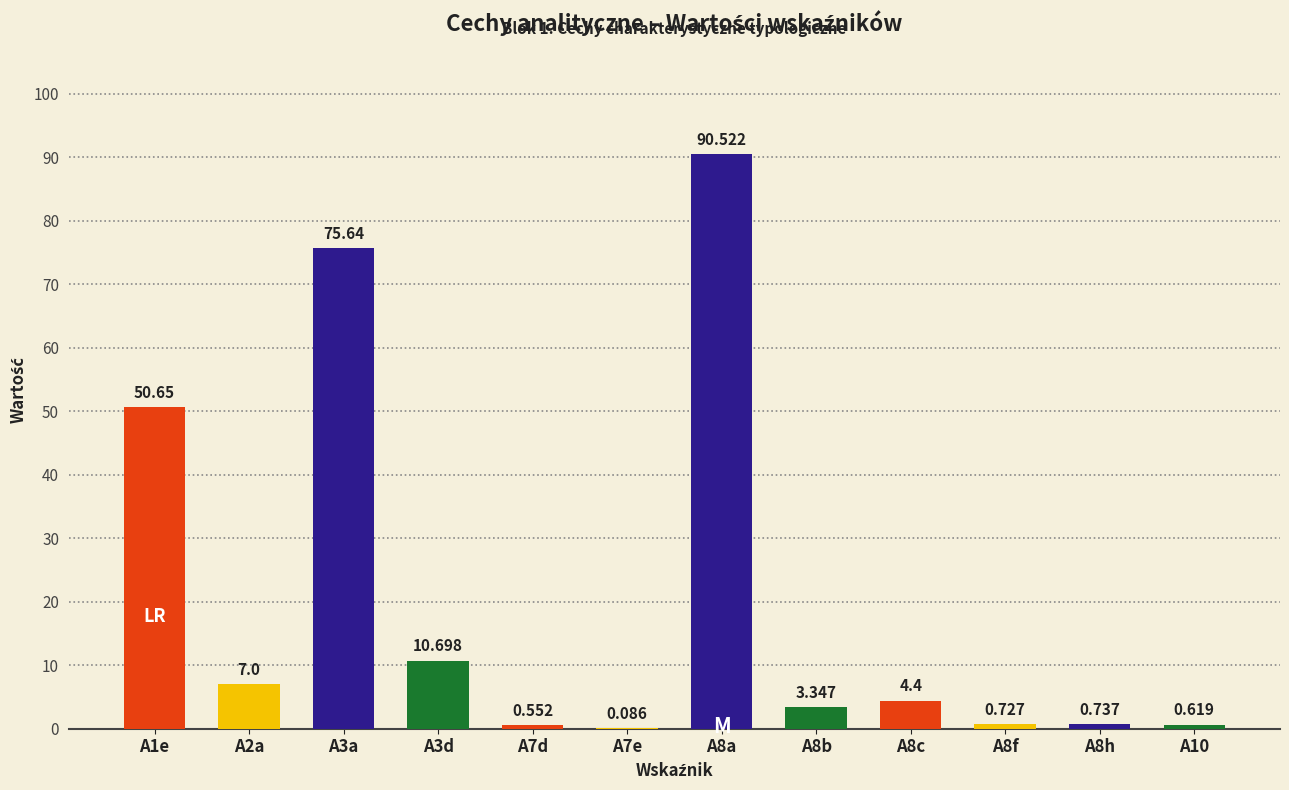

What is the greatest value displayed?

90.5